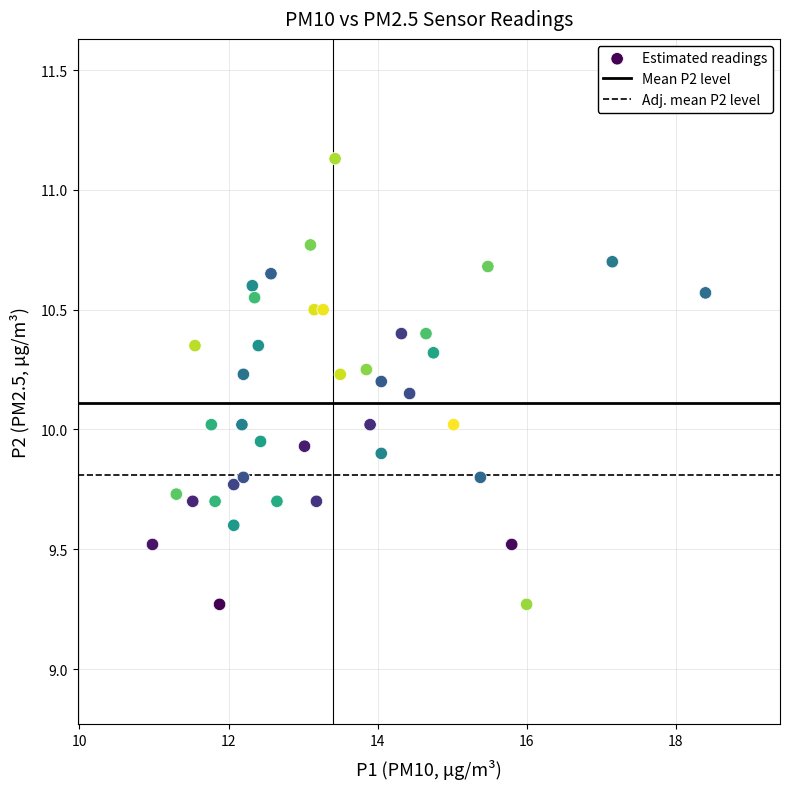

What is the range of X values (max minus min)?

7.4